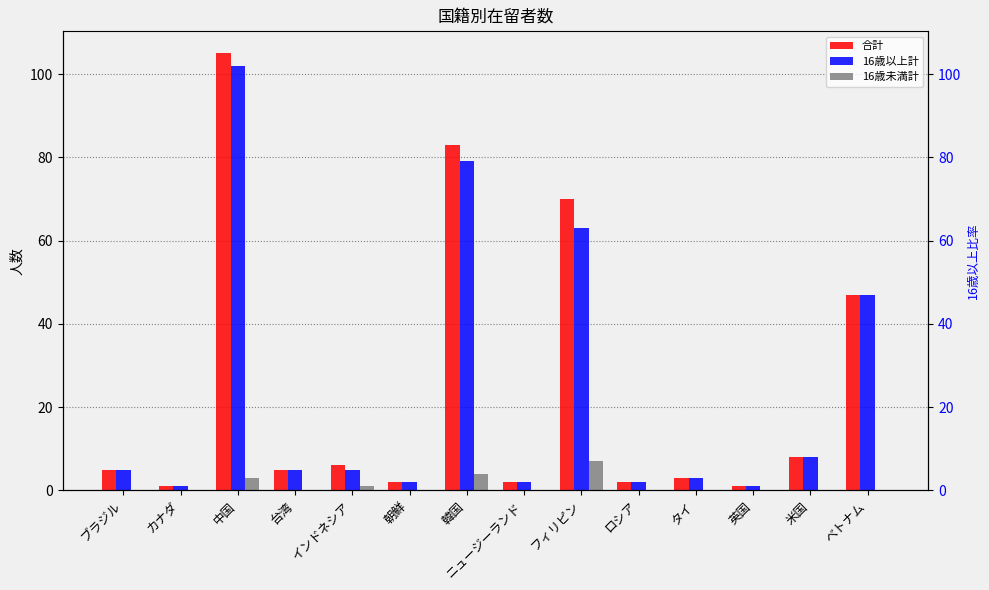

Reading left to right, what are all the values shown in this chart?

合計: ブラジル=5	カナダ=1	中国=105	台湾=5	インドネシア=6	朝鮮=2	韓国=83	ニュージーランド=2	フィリピン=70	ロシア=2	タイ=3	英国=1	米国=8	ベトナム=47
16歳以上計: ブラジル=5	カナダ=1	中国=102	台湾=5	インドネシア=5	朝鮮=2	韓国=79	ニュージーランド=2	フィリピン=63	ロシア=2	タイ=3	英国=1	米国=8	ベトナム=47
16歳未満計: ブラジル=0	カナダ=0	中国=3	台湾=0	インドネシア=1	朝鮮=0	韓国=4	ニュージーランド=0	フィリピン=7	ロシア=0	タイ=0	英国=0	米国=0	ベトナム=0